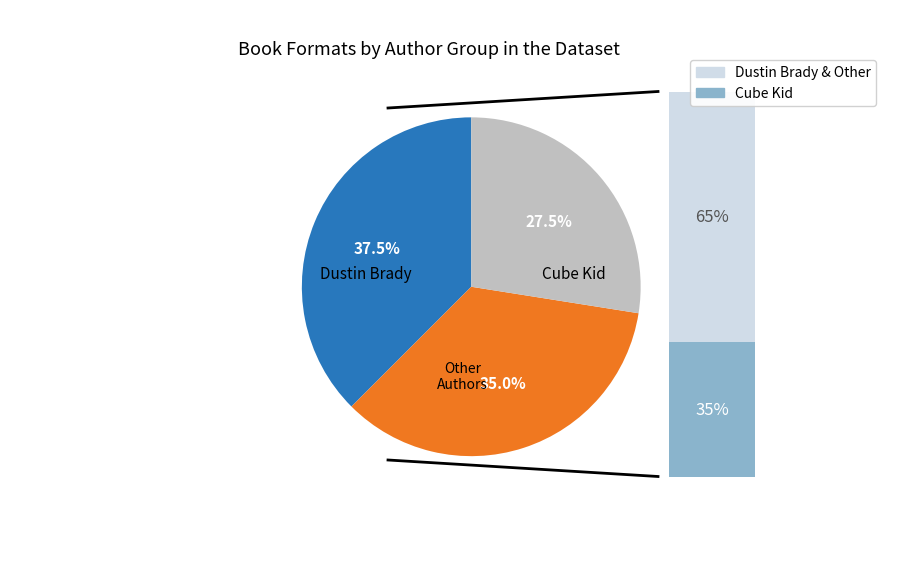

Is there any slice that represents more than half of the pie?

No